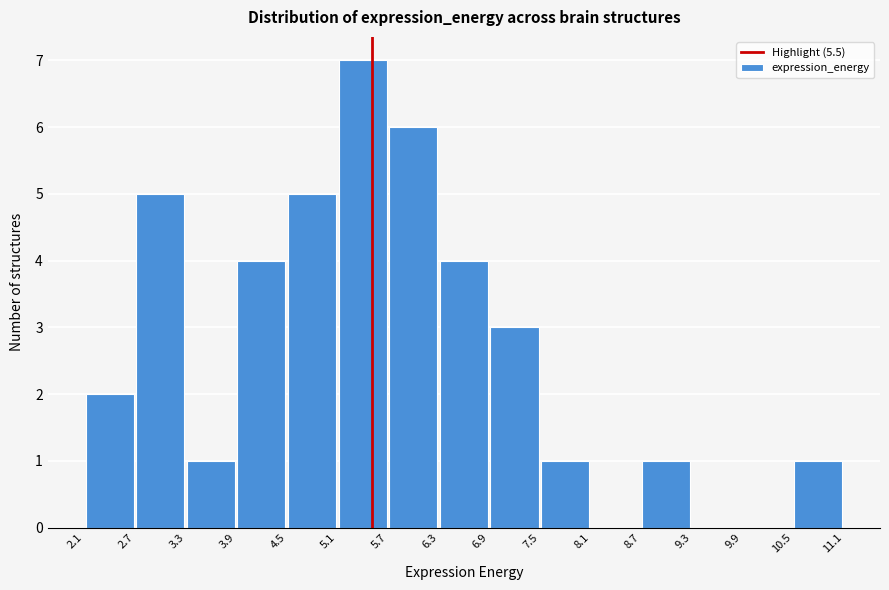

Reading left to right, list every bar in this chart as the range it spans on the x-axis followed by its height. The values are not printed on the chart, so give them approximately, as read against the axis.

2.1 to 2.7: 2
2.7 to 3.3: 5
3.3 to 3.9: 1
3.9 to 4.5: 4
4.5 to 5.1: 5
5.1 to 5.7: 7
5.7 to 6.3: 6
6.3 to 6.9: 4
6.9 to 7.5: 3
7.5 to 8.1: 1
8.1 to 8.7: 0
8.7 to 9.3: 1
9.3 to 9.9: 0
9.9 to 10.5: 0
10.5 to 11.1: 1